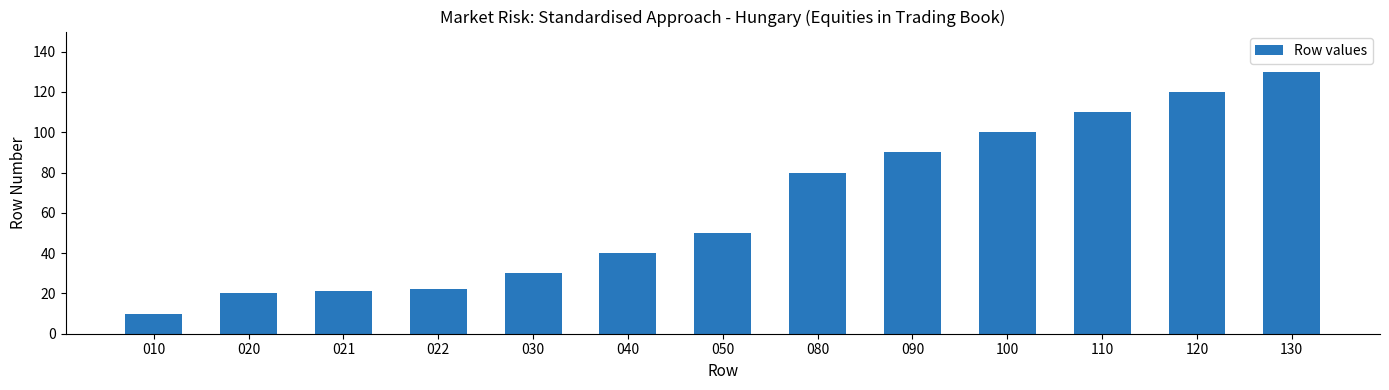

Does the chart contain stacked bars?

No